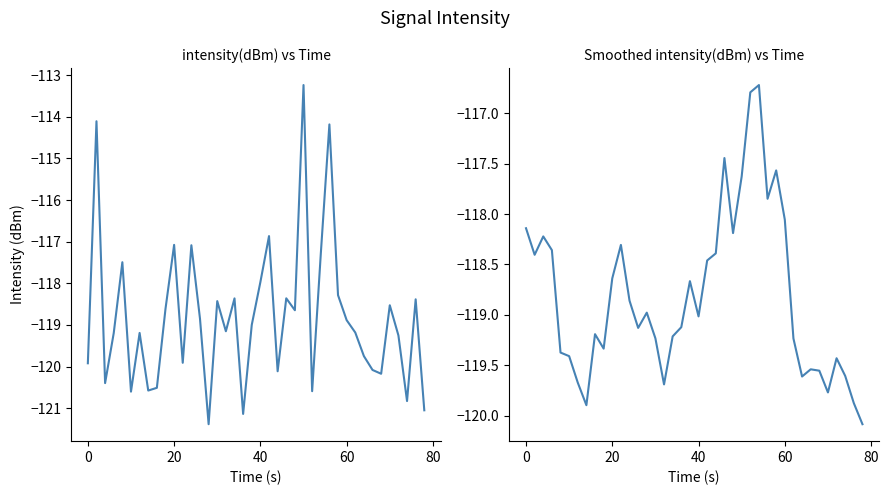

After their last crossing, which series has the higher values: smoothed intensity(dBm) or intensity(dBm)?

smoothed intensity(dBm)